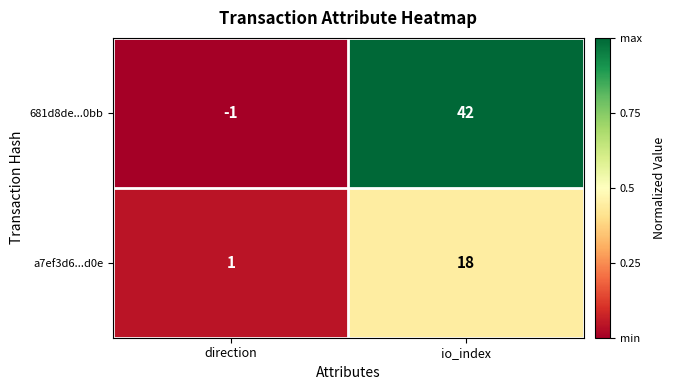

Is it true that 681d8de...0bb equals -1 at direction?

True